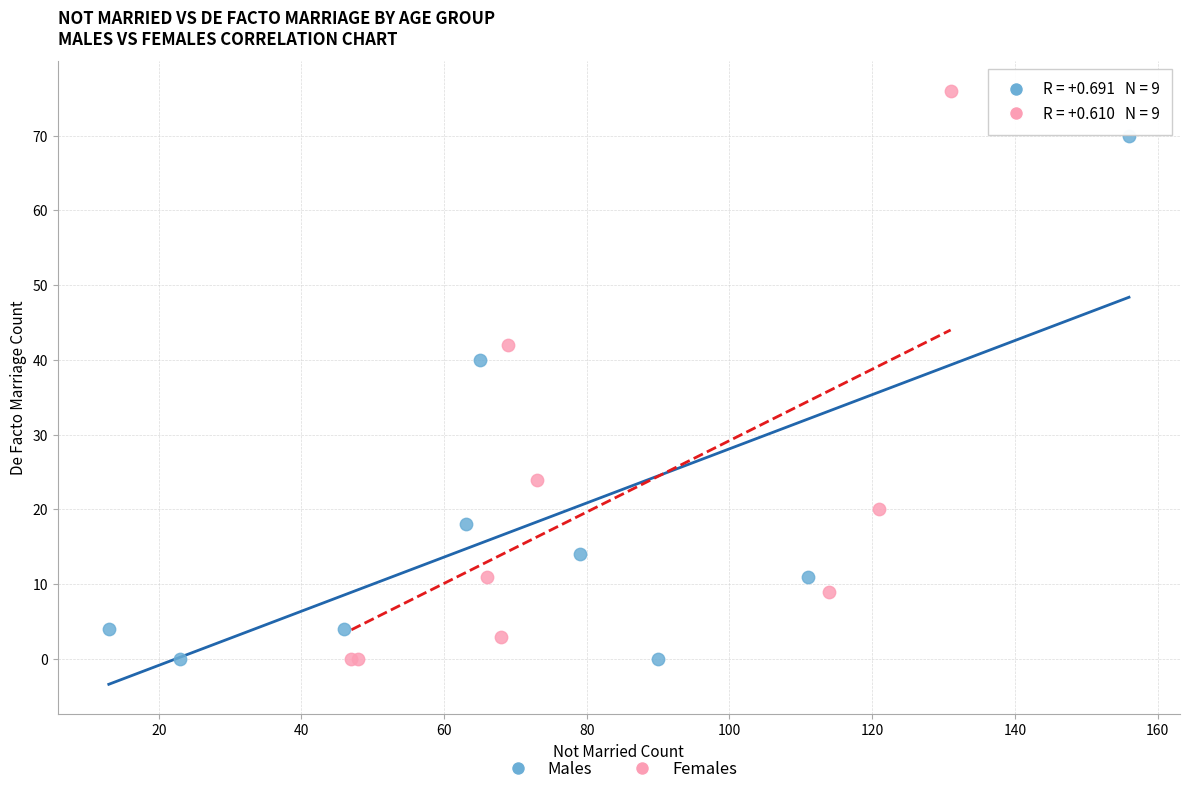

Which series reaches the maximum Y coordinate?

Females